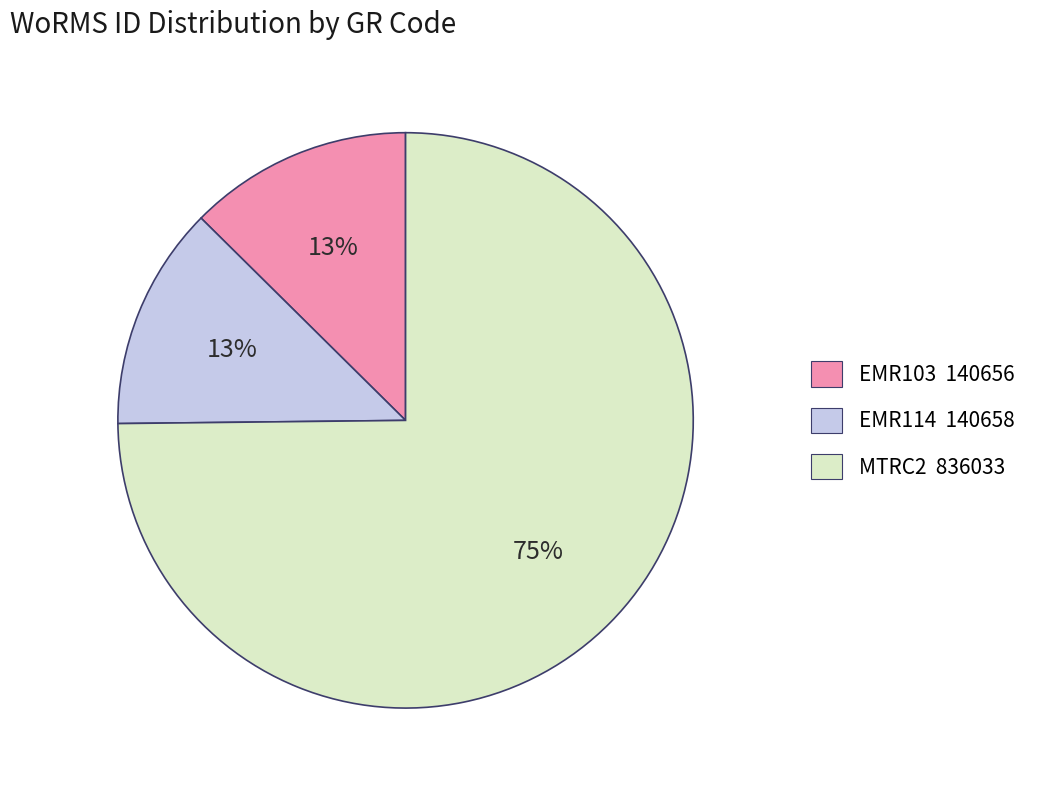

To the nearest percent, what is the combined percentage of MTRC2 836033 and EMR114 140658?

87%